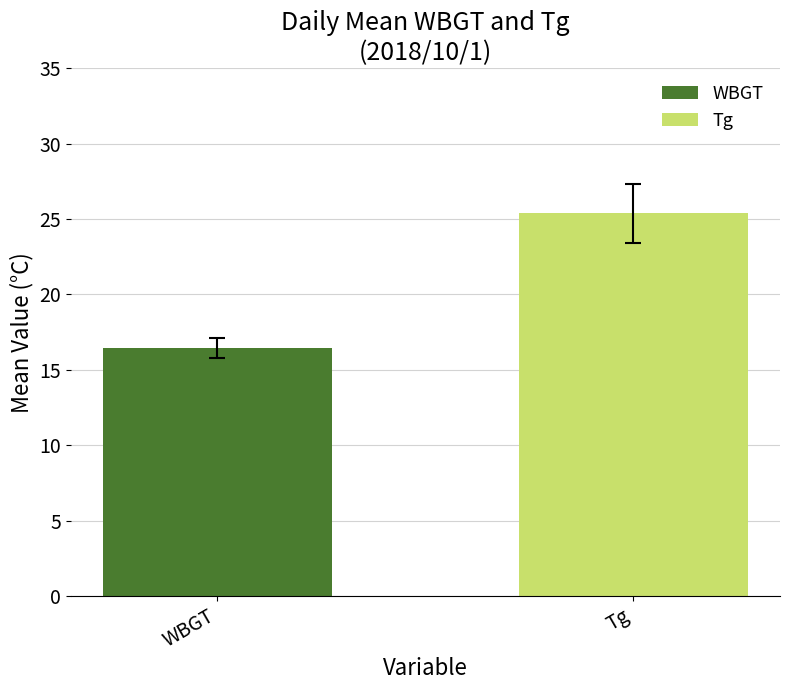

List the series in order of their peak value, highest first.

Tg, WBGT